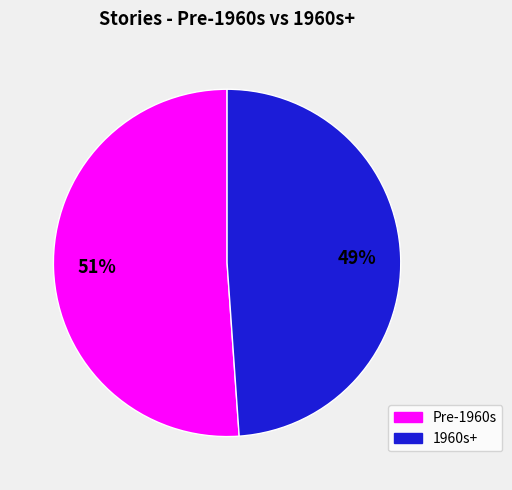

To the nearest percent, what is the average slice percentage?

50%